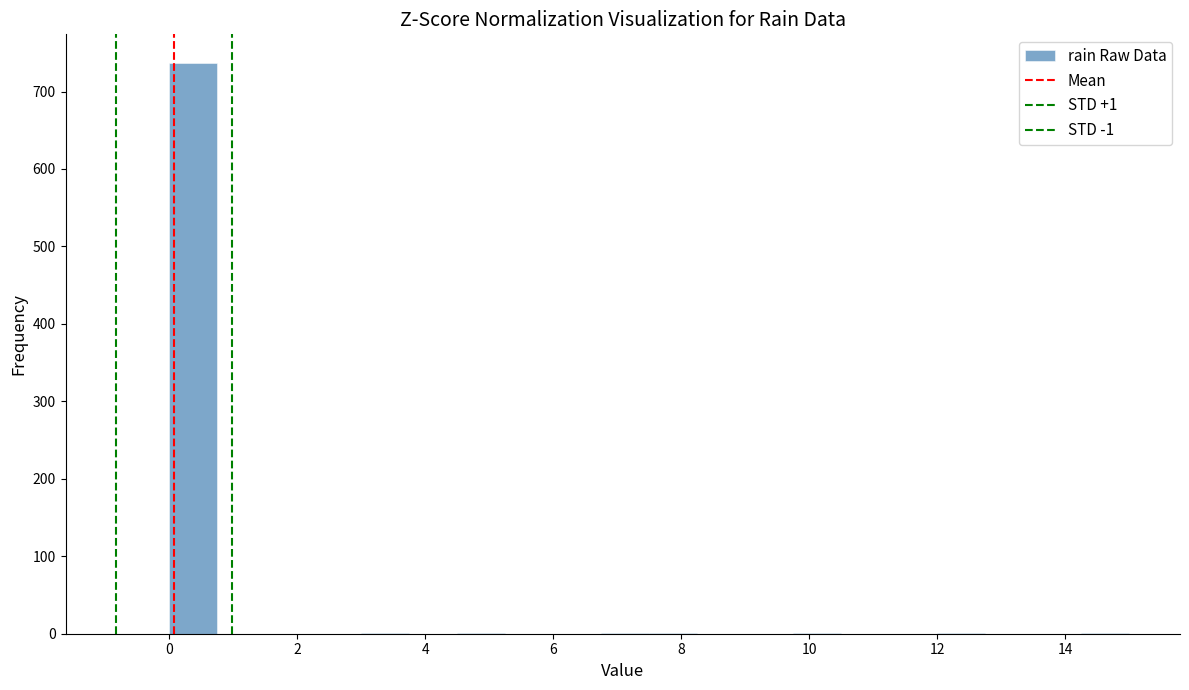

Around what value on the x-axis is the tallest bar? Give the approximate position of its centre, as read against the axis.

0.4